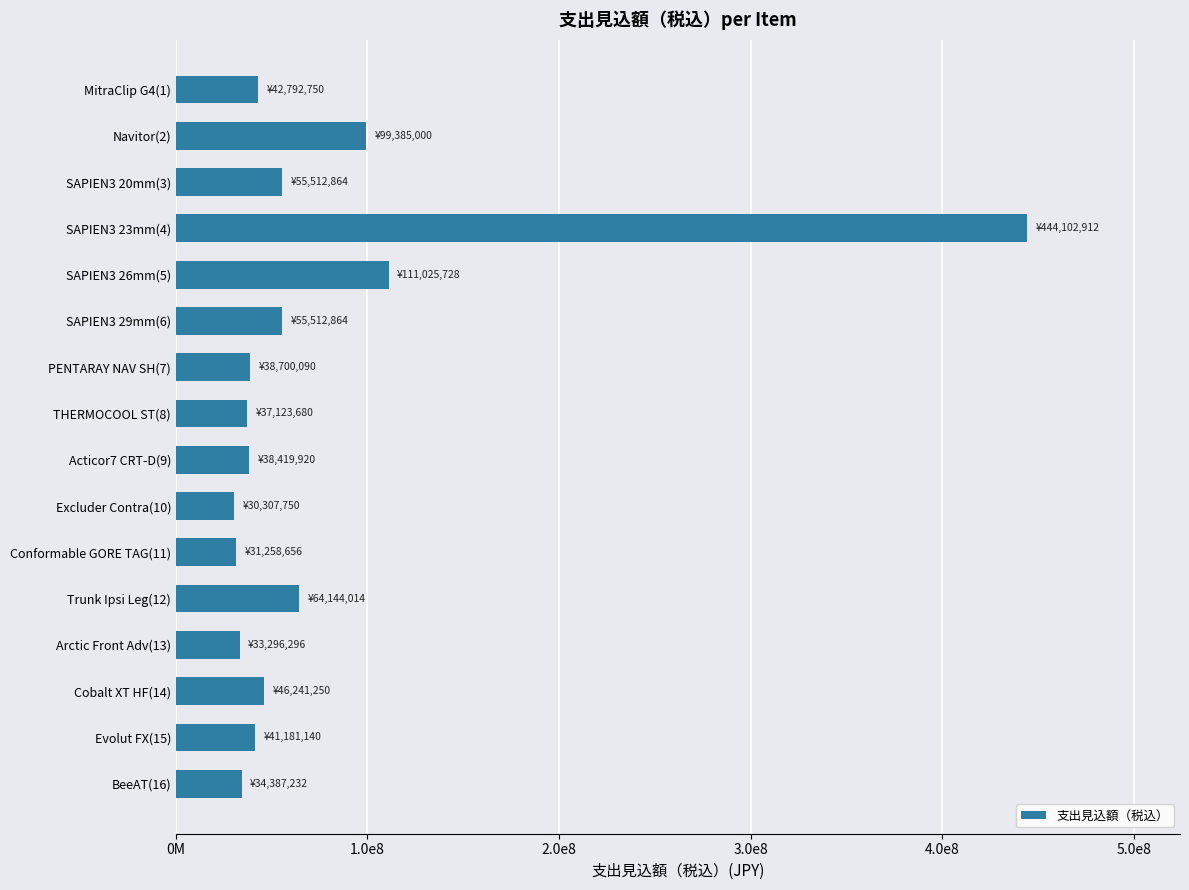

What is the maximum value shown in the chart?

444102912